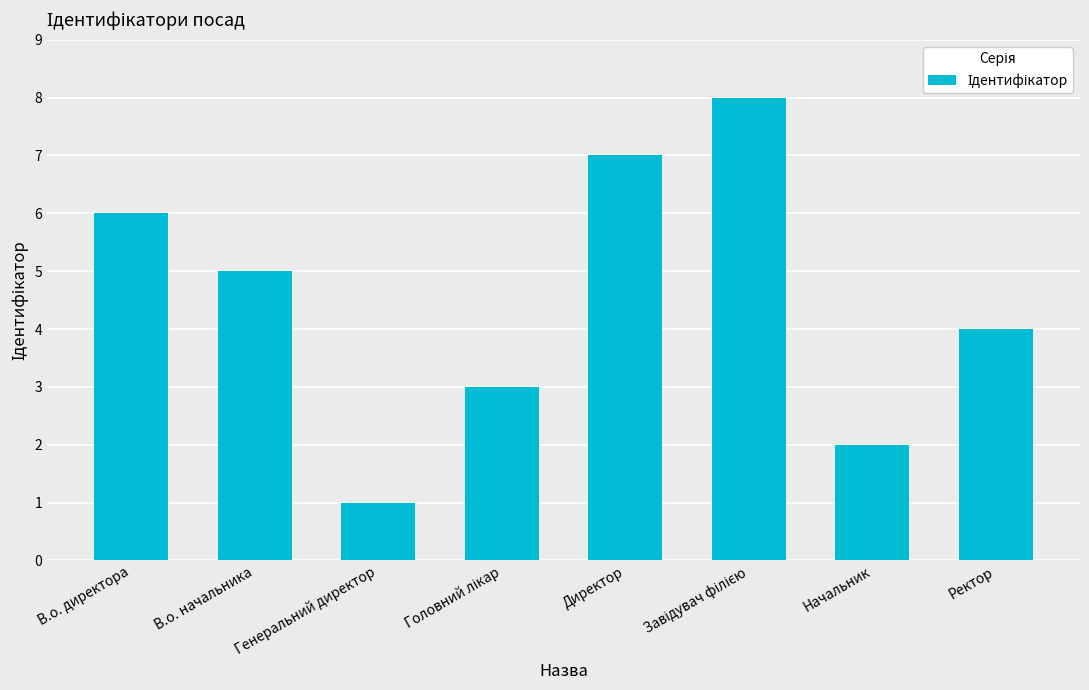

How many data points does each series have?

8